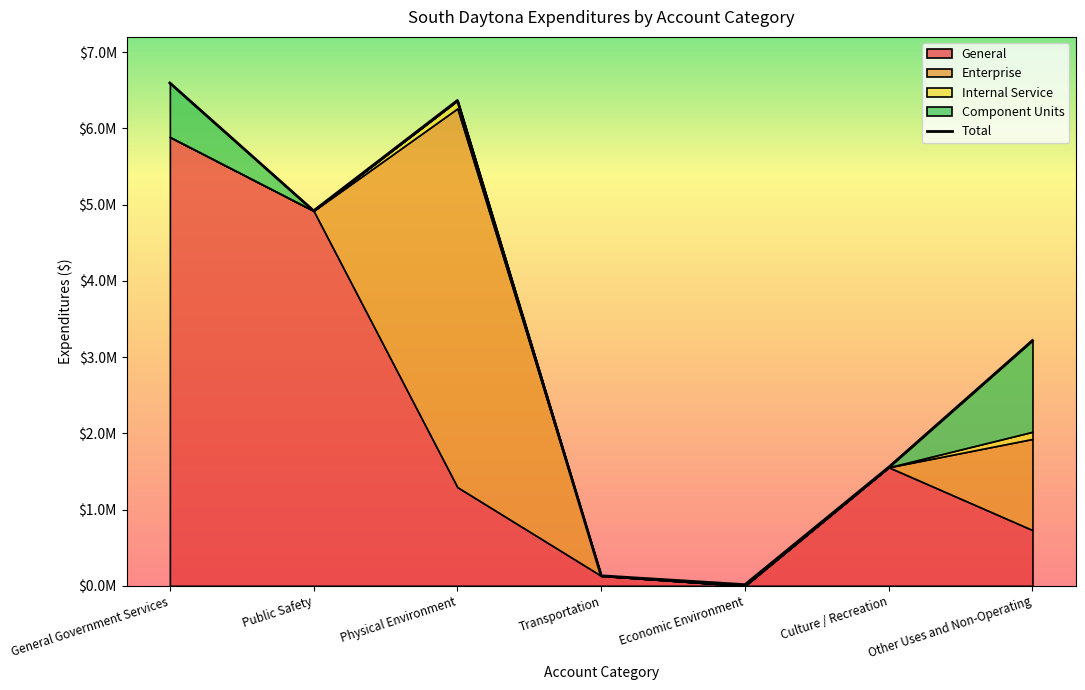

What value does the data have at Physical Environment?

6365665